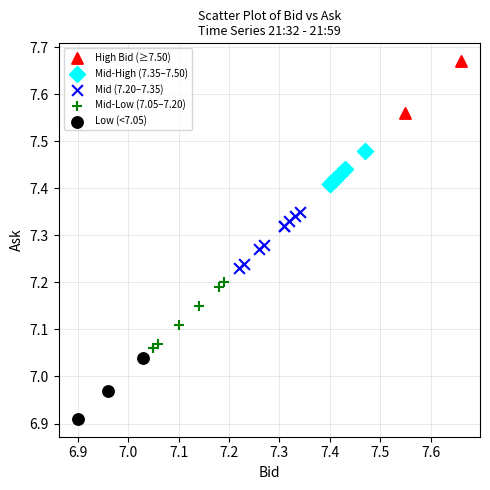

Which series has the largest Y range (max minus min)?

Mid-Low (7.05–7.20)